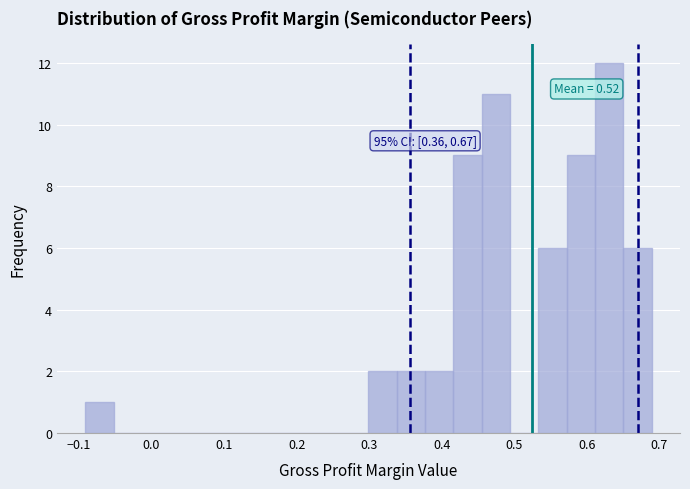

Read against the x-axis, roughly where is the centre of the tallest bar?

0.63